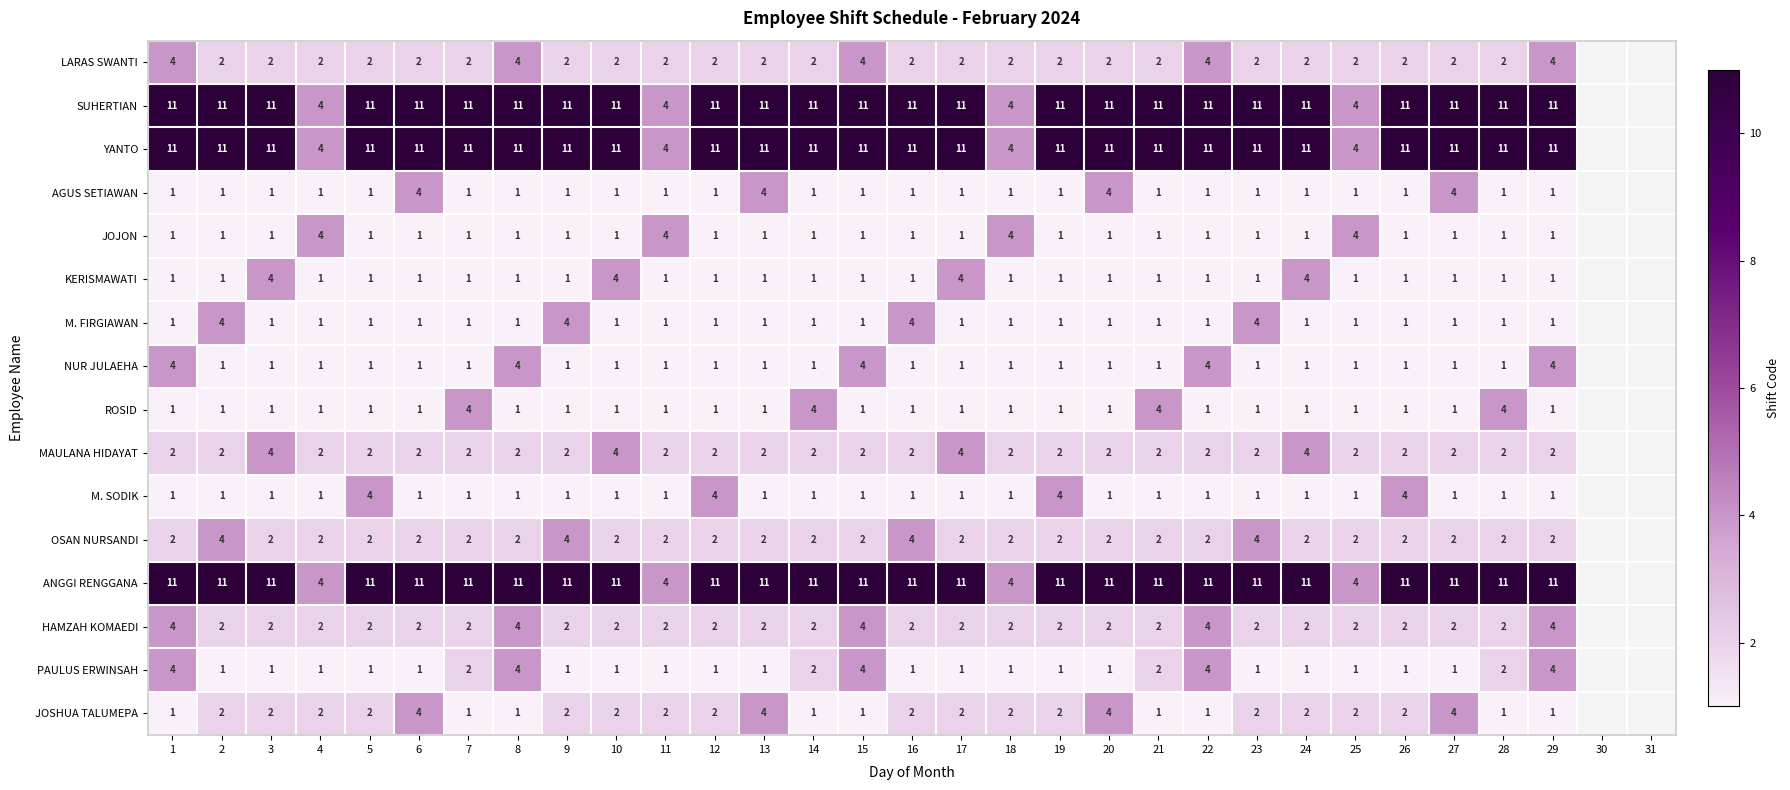

What is the difference between the highest and lowest values at 9?

10